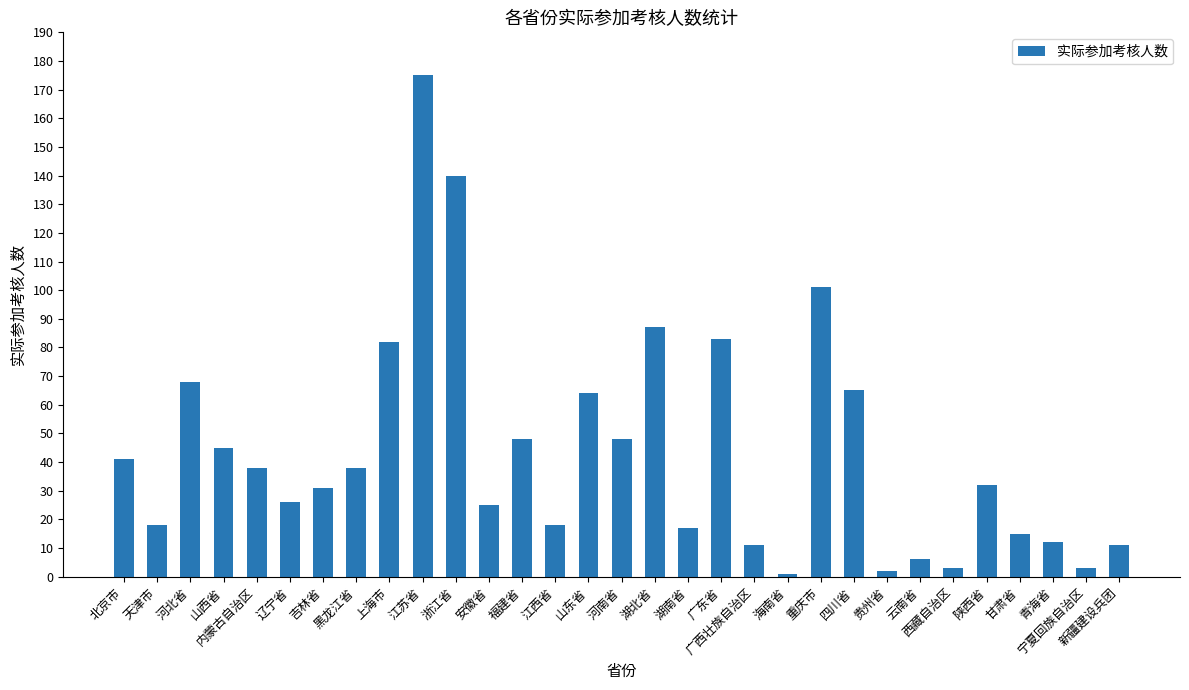

What is the minimum value shown in the chart?

1